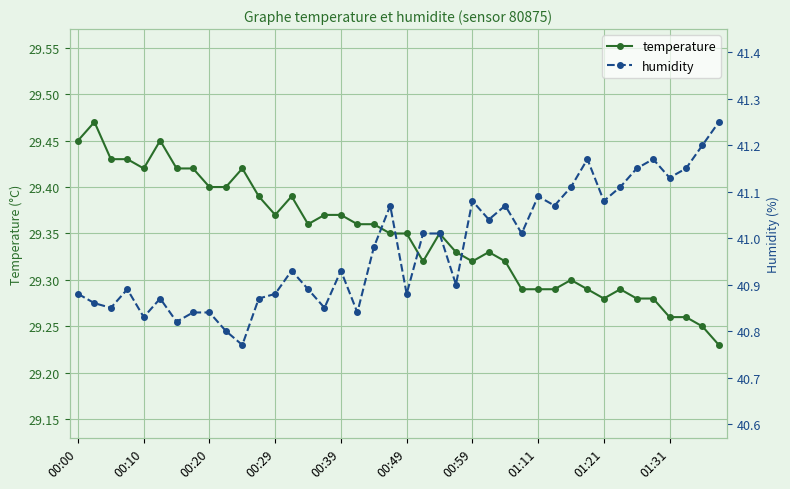

Which series has the widest spread of values?

humidity